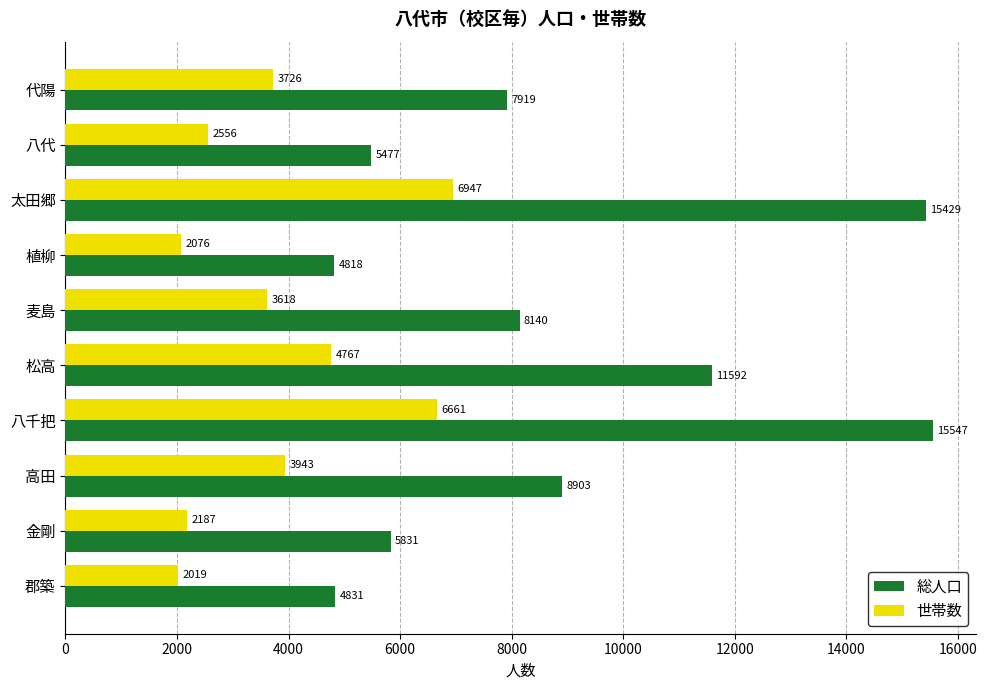

The 総人口 series shows 13198 at 高田. True or false?

False